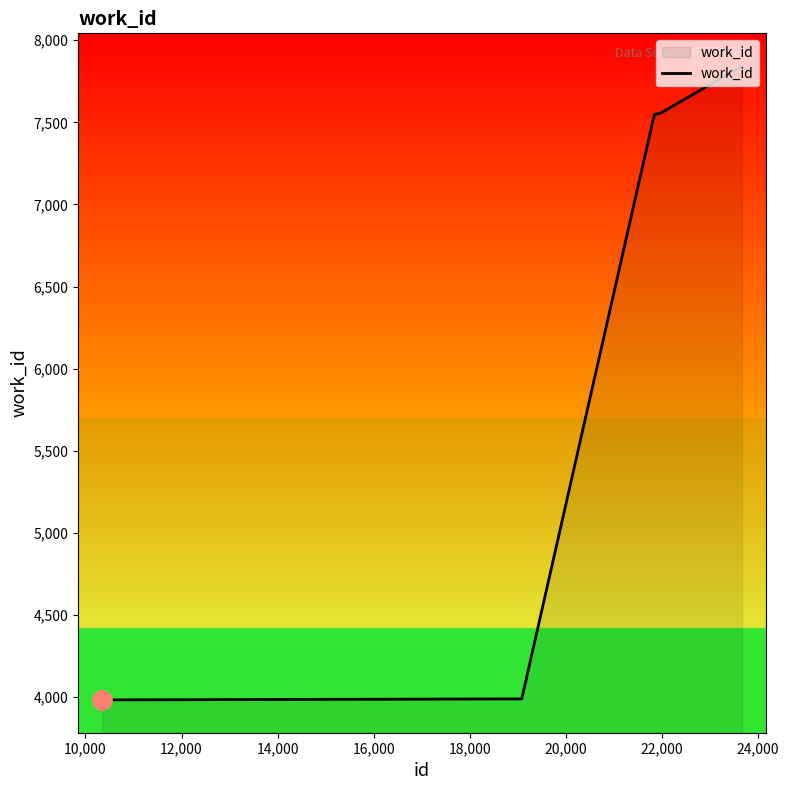

What is the smallest value displayed?

3983